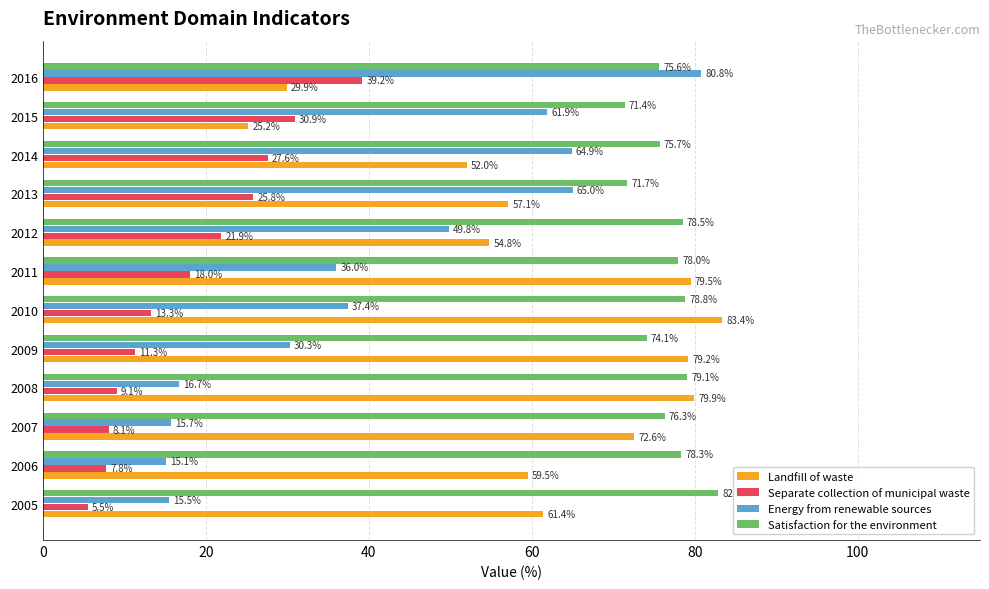

How many values in the Separate collection of municipal waste series are below 18?

6